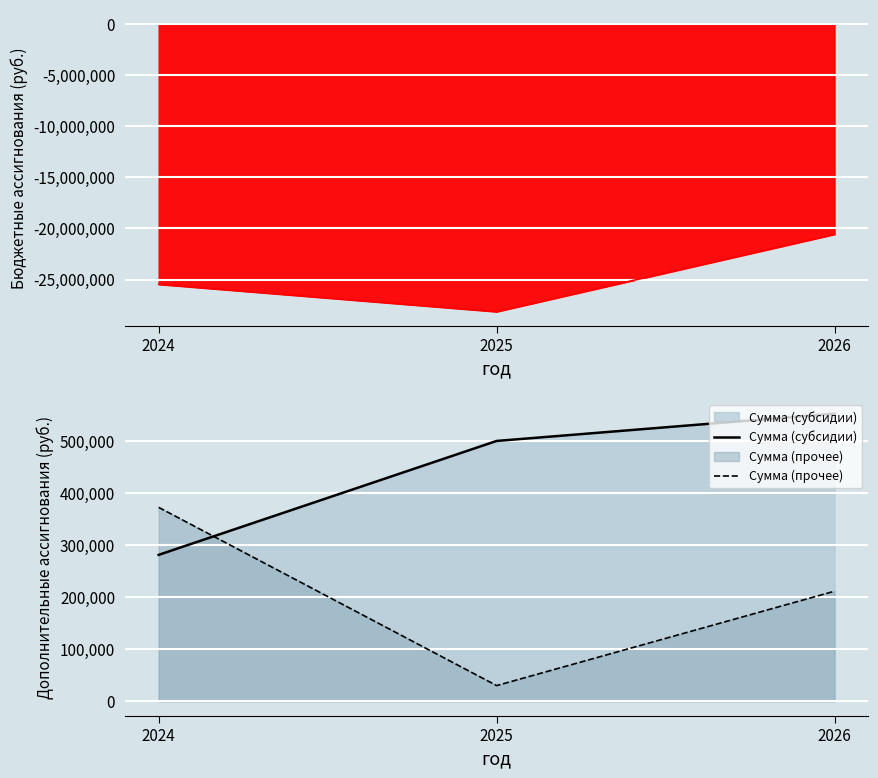

At which category is the sum across all series the highest?

2026